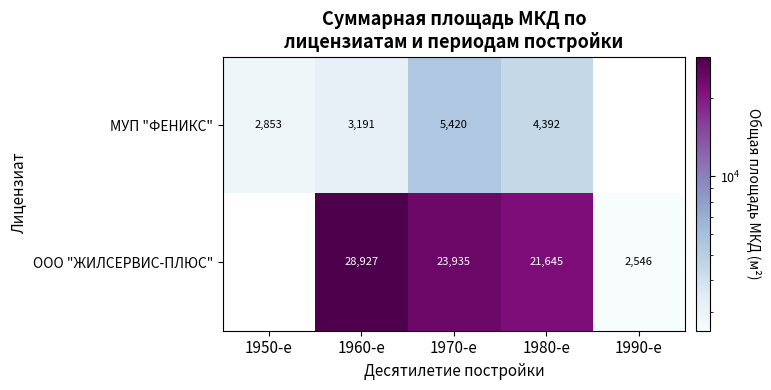

At 1970-е, list the series in order from smallest to largest.

МУП "ФЕНИКС", ООО "ЖИЛСЕРВИС-ПЛЮС"